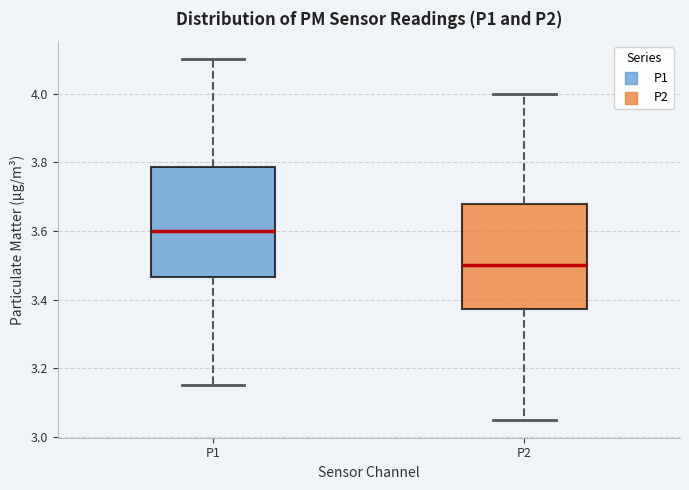

Which box has the lowest median line?

P2